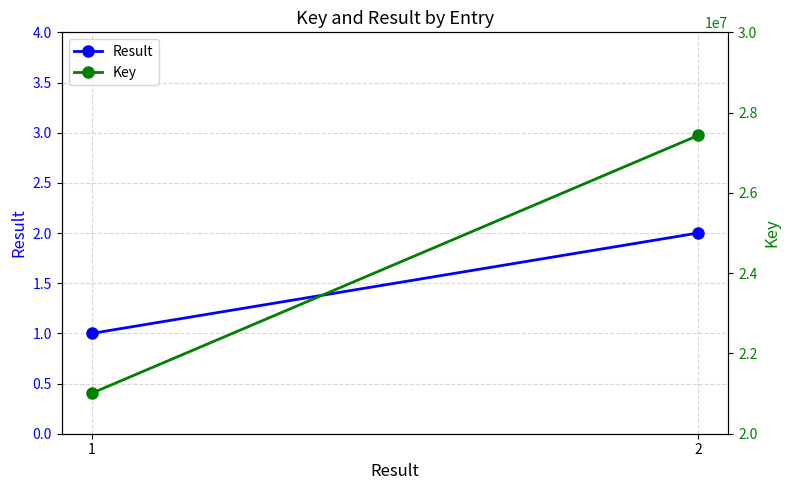

At which category is the sum across all series the highest?

2